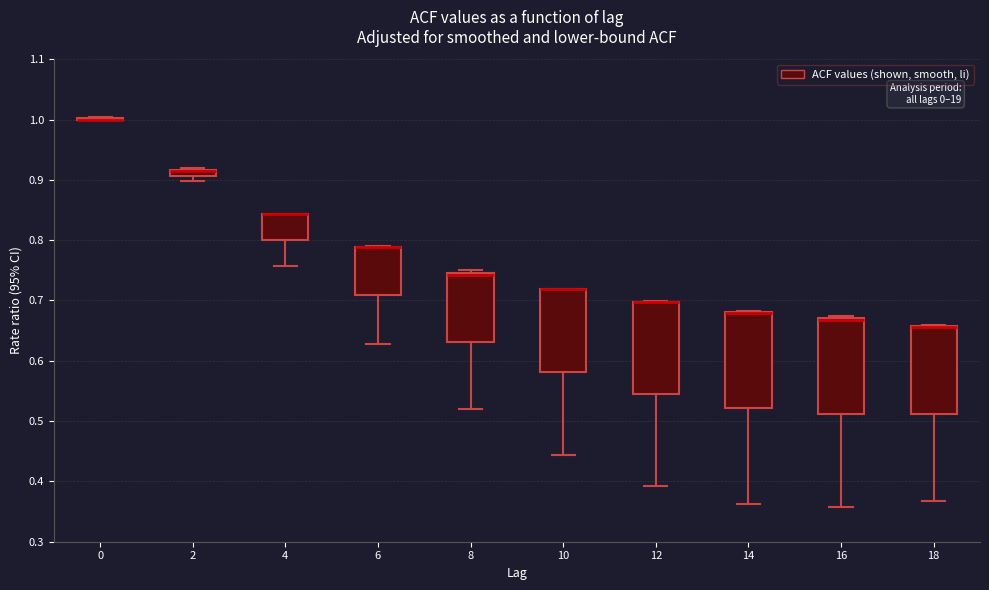

Where is the upper edge of the box at x = 16 on the y-axis? The values are not printed on the chart, so give them approximately, as read against the axis.

0.67